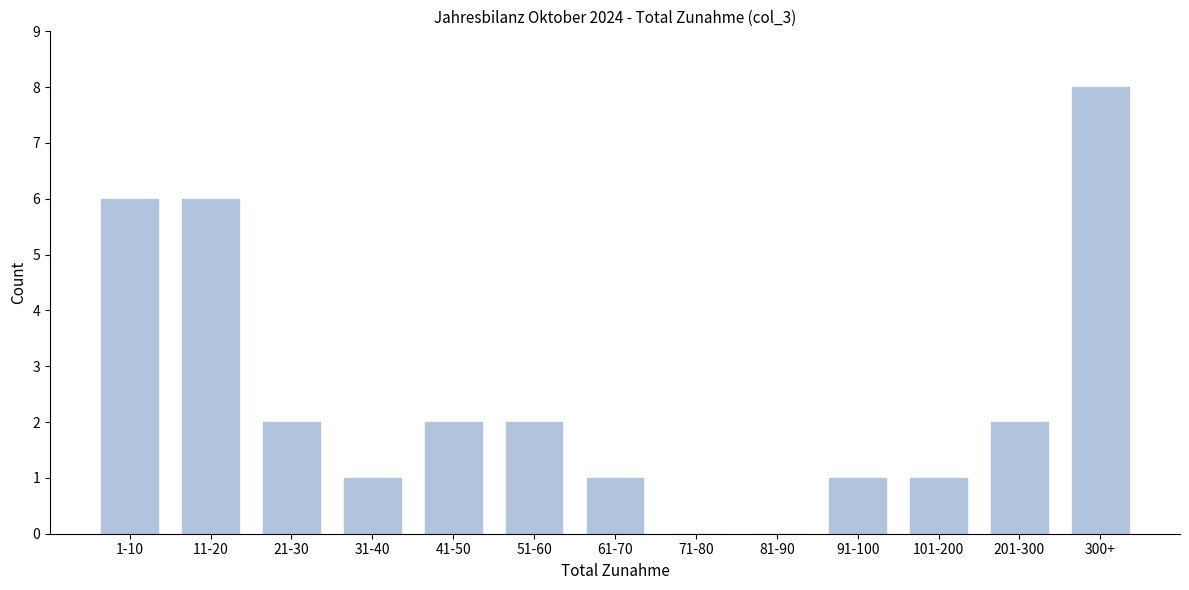

Reading left to right, what are all the values shown in this chart?

1-10=6	11-20=6	21-30=2	31-40=1	41-50=2	51-60=2	61-70=1	71-80=0	81-90=0	91-100=1	101-200=1	201-300=2	300+=8